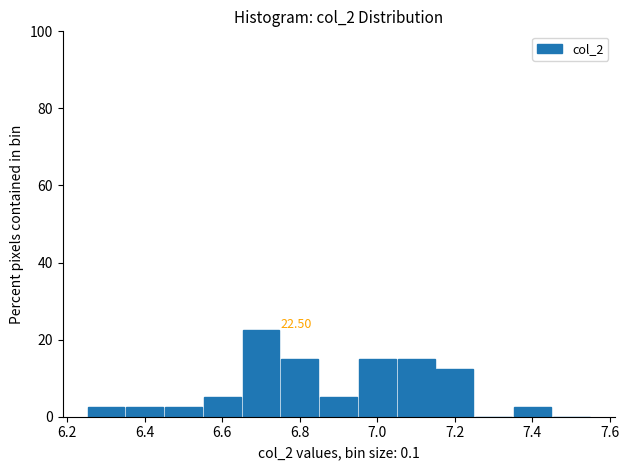

Which range on the x-axis has the tallest bar?

6.65 to 6.75